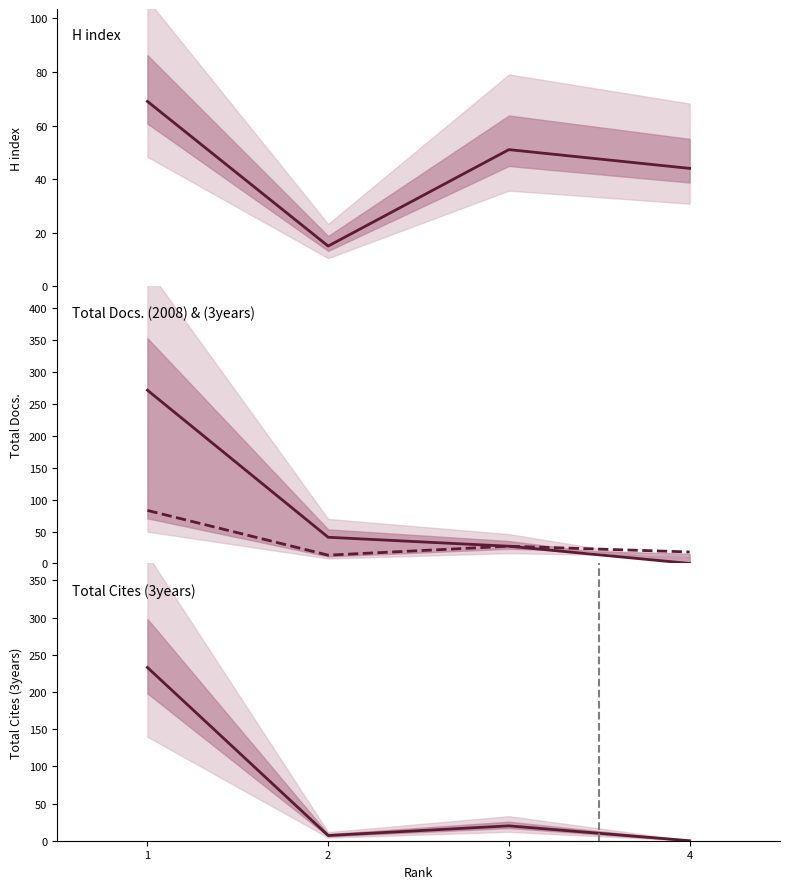

Between which two adjacent categories do Total Cites (3years) and H index first intersect?

1 and 2